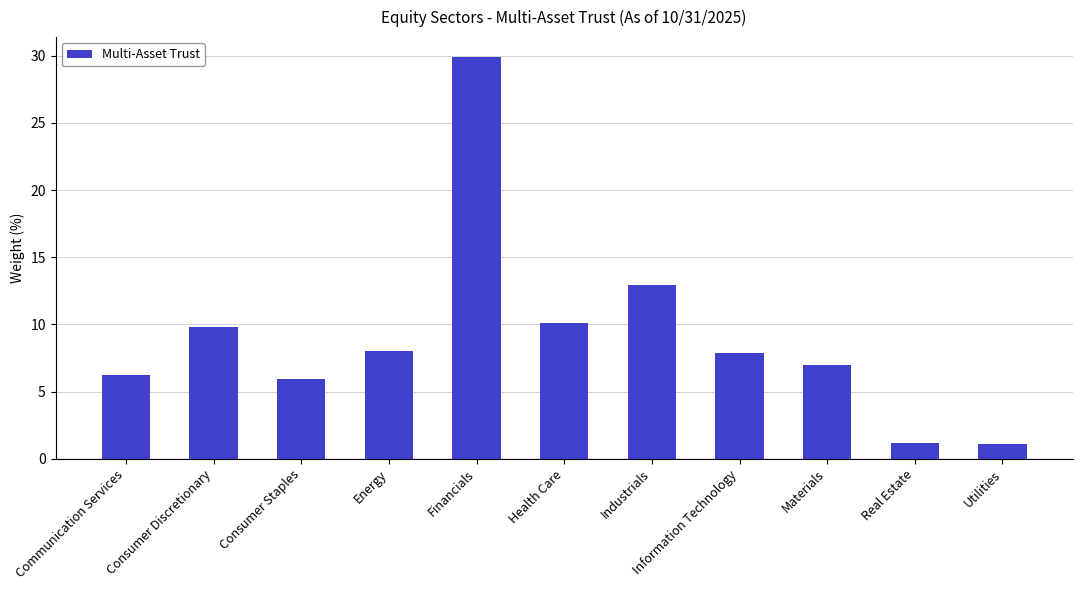

What is the label of the 9th bar from the right?

Consumer Staples